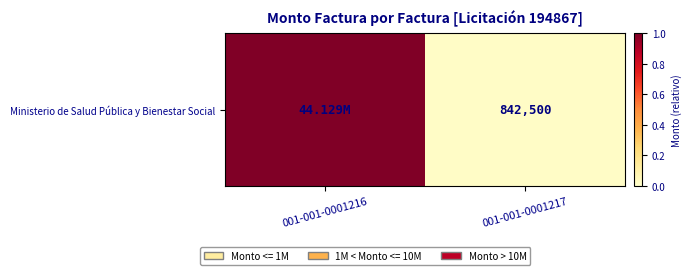

Rank the categories by value from lowest to highest.

001-001-0001217, 001-001-0001216